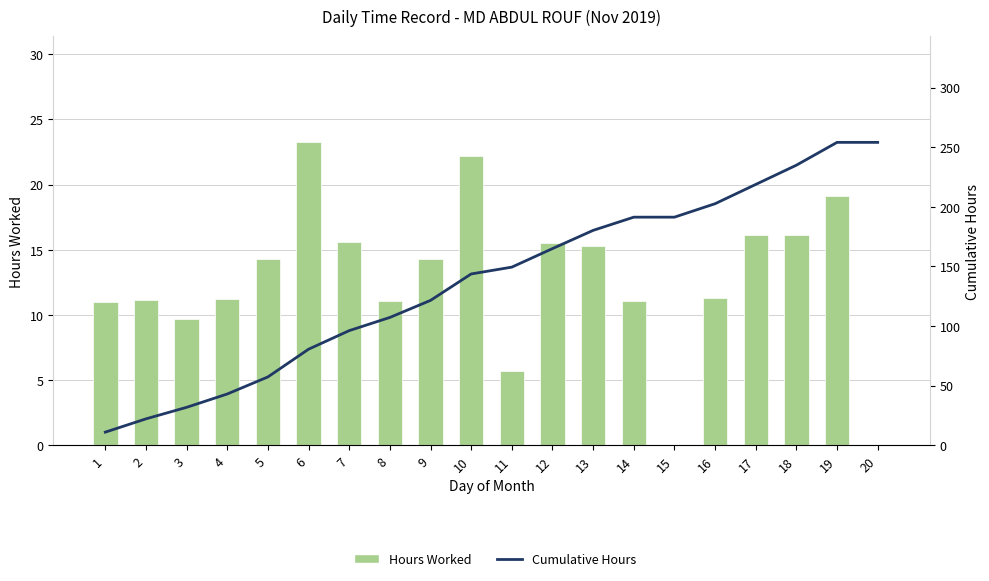

What value does the Cumulative Hours series have at 14?

191.3